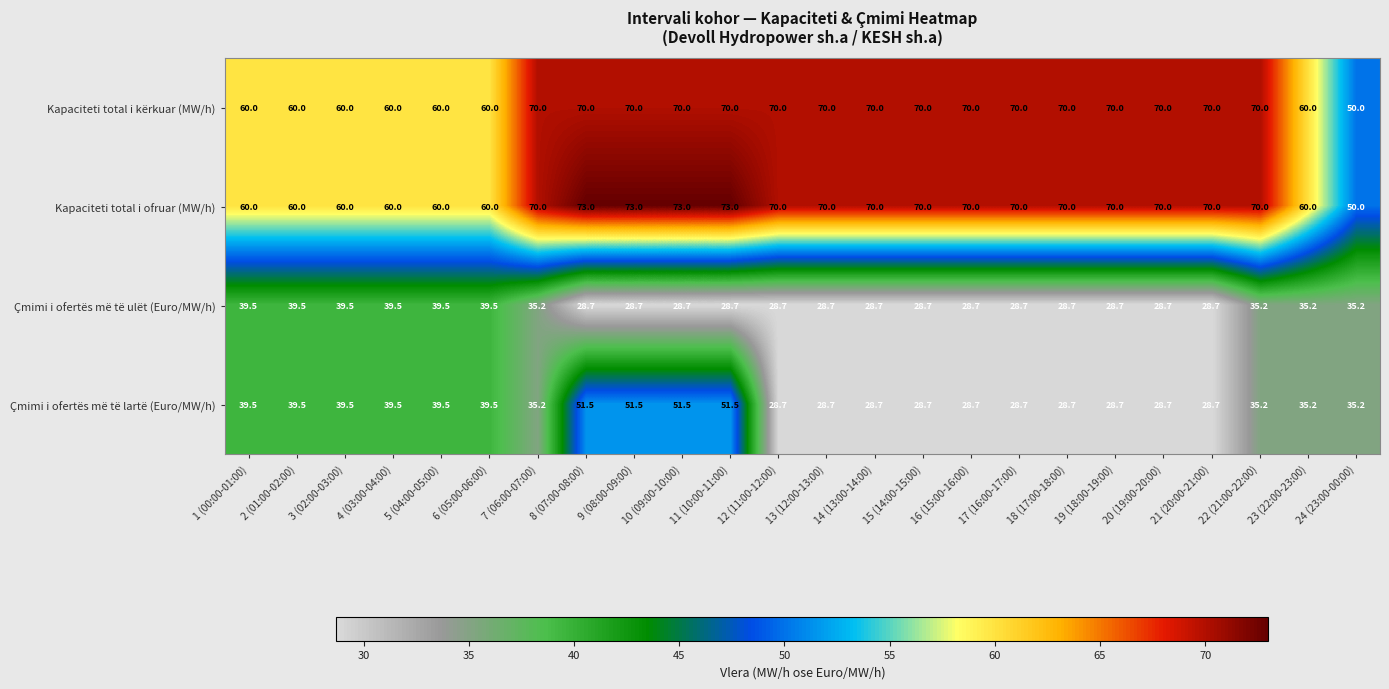

What is the average value of the Çmimi i ofertës më të lartë (Euro/MW/h) series?

36.3